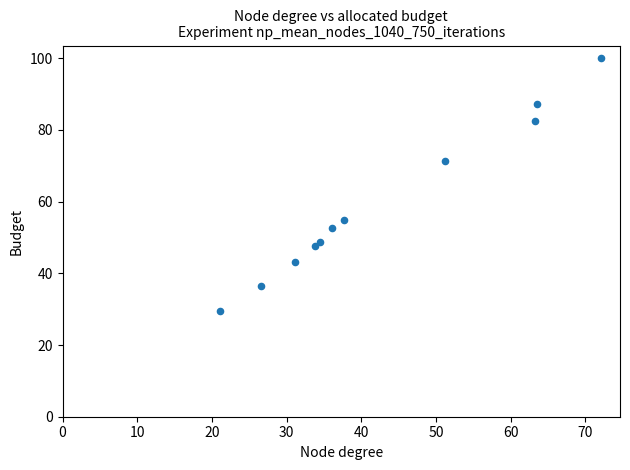

What Y value in the scatter plot is closest to 64?

71.2